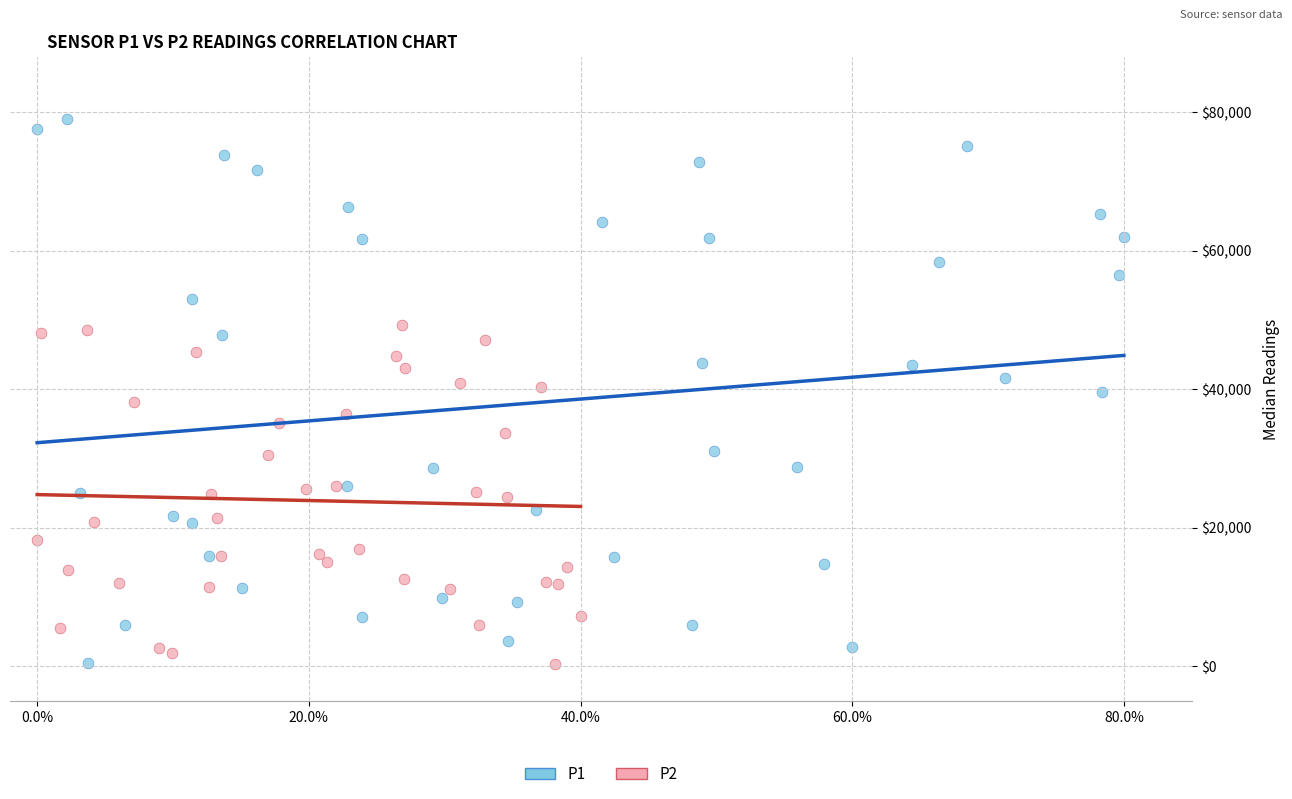

Which series has the largest Y range (max minus min)?

P1